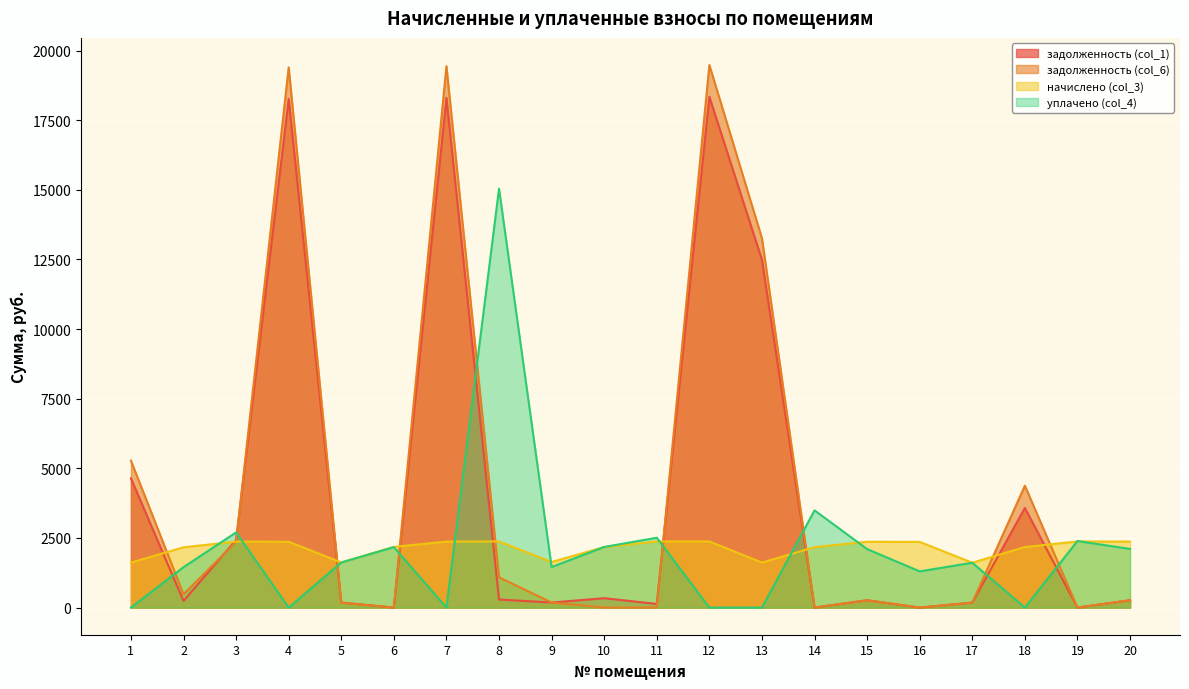

Is it true that задолженность (col_6) equals 181.9 at 9?

True